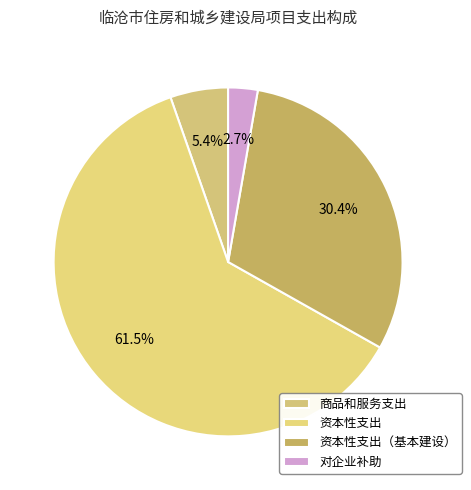

What is the majority slice?

资本性支出